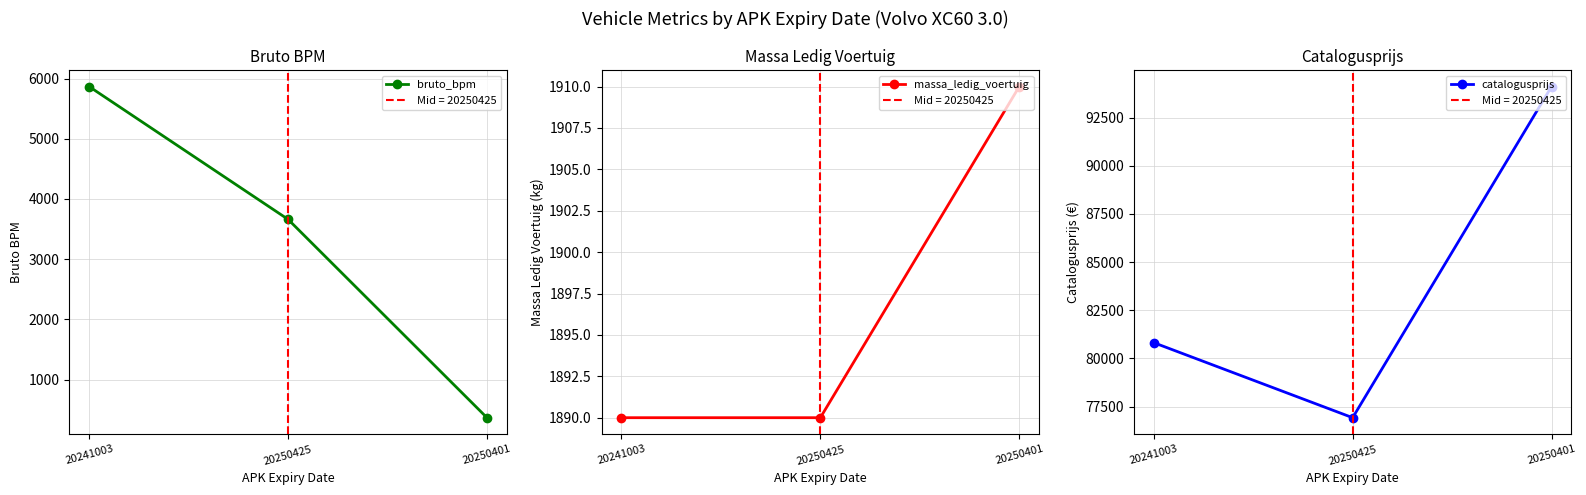

What is the difference between the highest and lowest values at 20250401?

93742